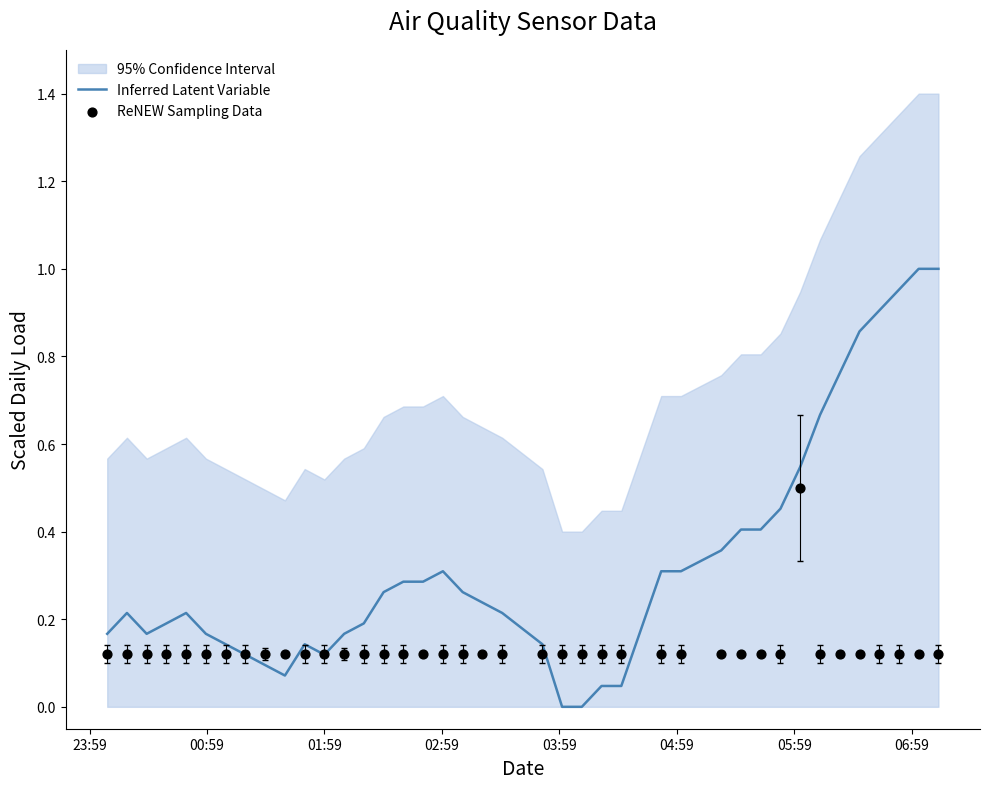

At how many categories does at least one series exceed 0?

40